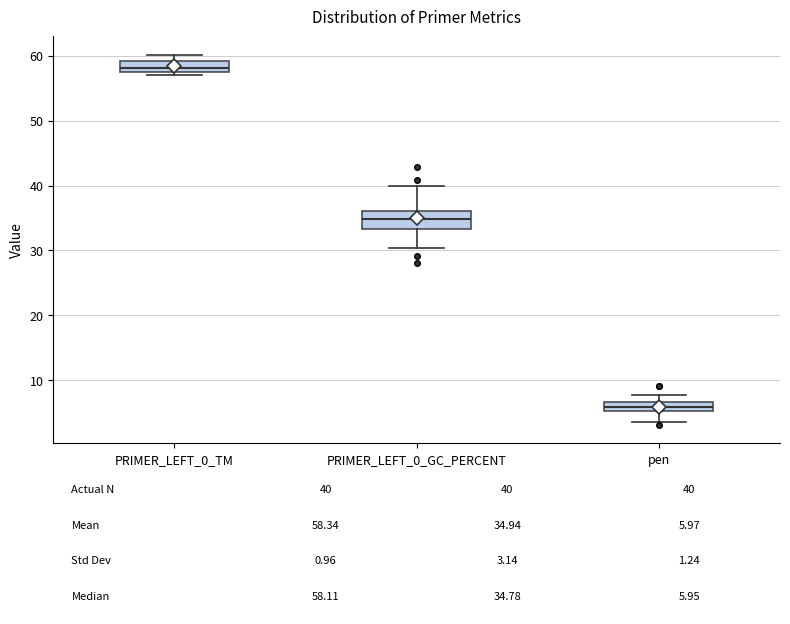

Which box's median line is the lowest?

pen